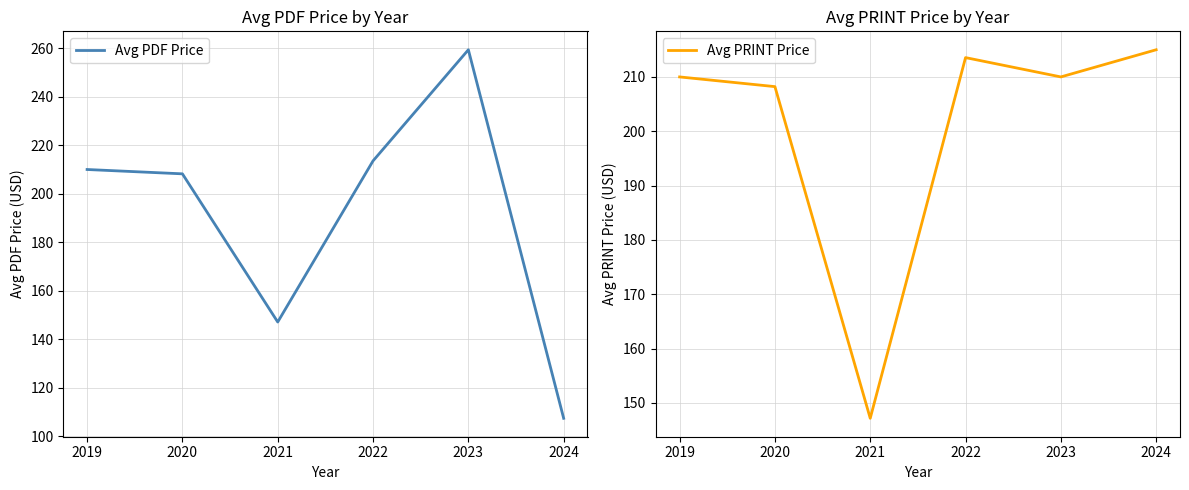

What is the sum of the Avg PRINT Price values at 2022 and 2019?

423.6